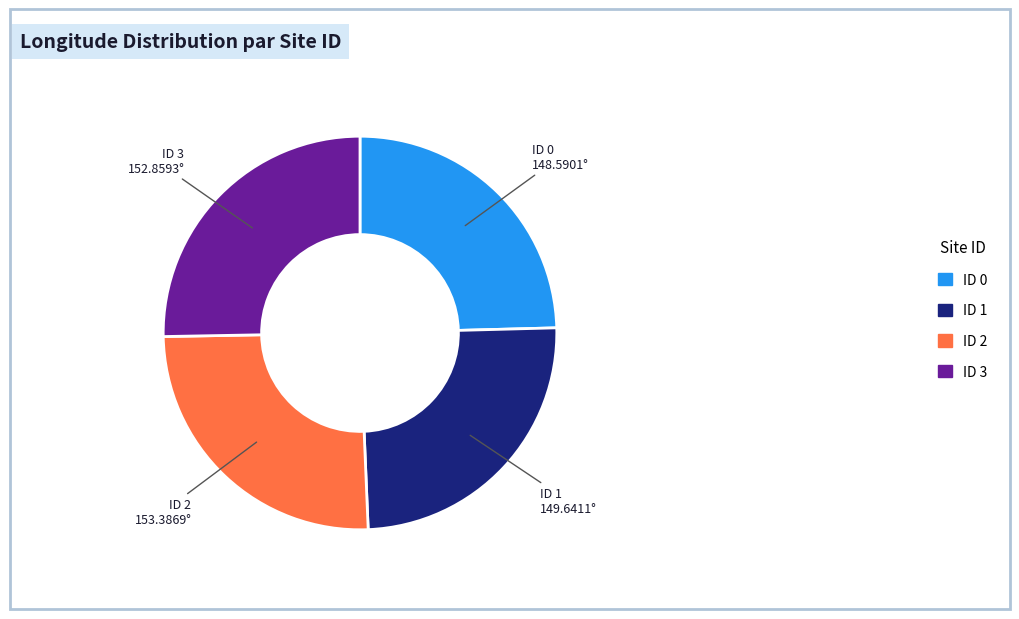

Does ID 0 account for over 50% of the chart?

No